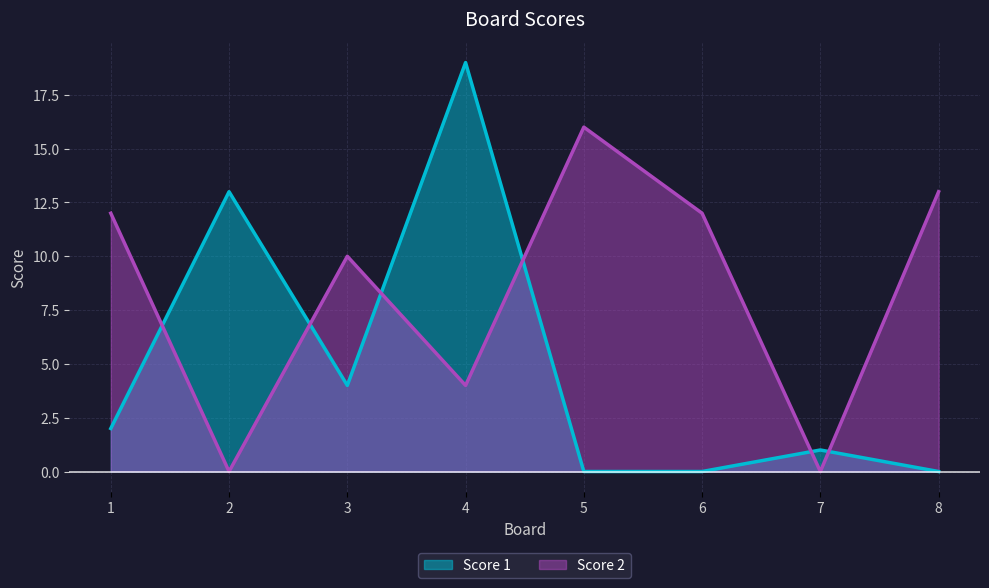

What is the difference between the second highest and second lowest values in the Score 2 series?

13